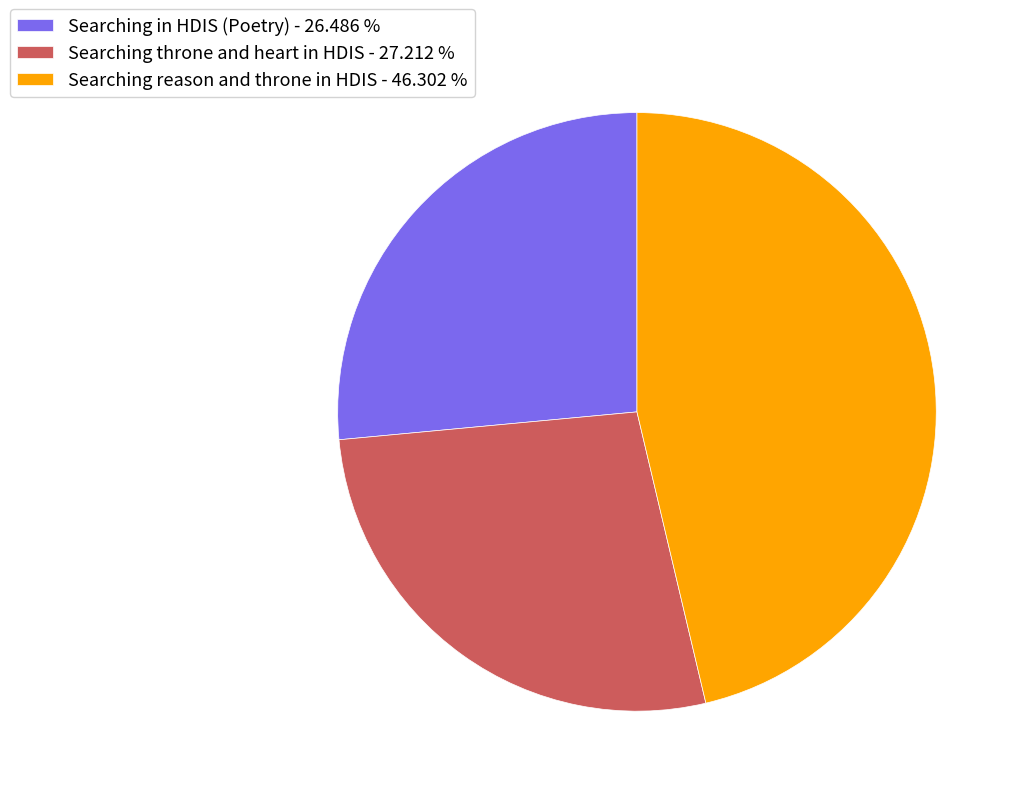

Combined, do Searching reason and throne in HDIS and Searching throne and heart in HDIS account for over 50%?

Yes